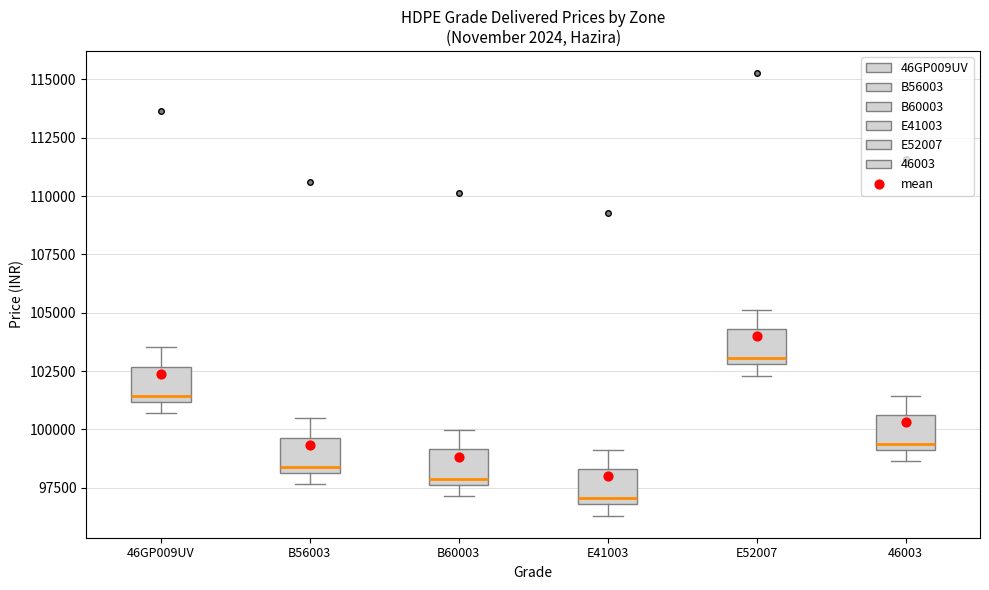

Reading left to right, transcribe this box plot: for each box, give where its median line is, the range the box spans, and where its two whiskers end, as read against the y-axis. The values are not printed on the chart, so give them approximately, as read against the axis.

46GP009UV: median 101500, box 101000 to 102500, whiskers 100500 to 103500
B56003: median 98500, box 98000 to 99500, whiskers 97500 to 100500
B60003: median 98000, box 97500 to 99000, whiskers 97000 to 100000
E41003: median 97000 (just above the box's lower edge), box 97000 to 98500, whiskers 96500 to 99000
E52007: median 103000 (just above the box's lower edge), box 103000 to 104500, whiskers 102500 to 105000
46003: median 99500, box 99000 to 100500, whiskers 98500 to 101500